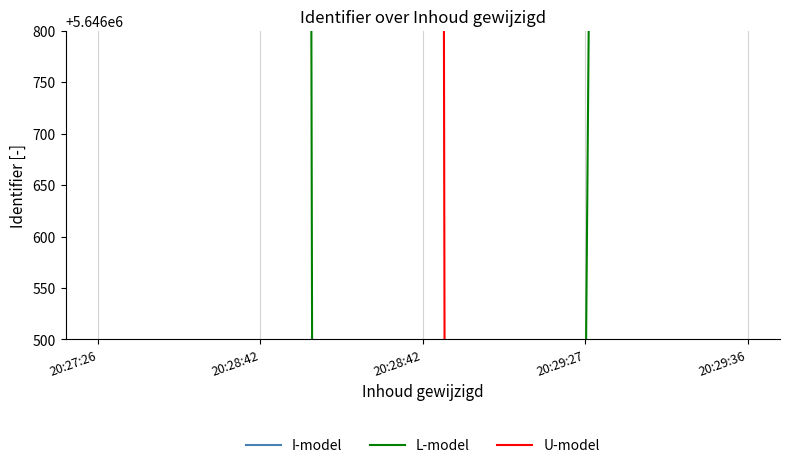

What is the difference between the highest and lowest values at 20:27:26?

26405.8